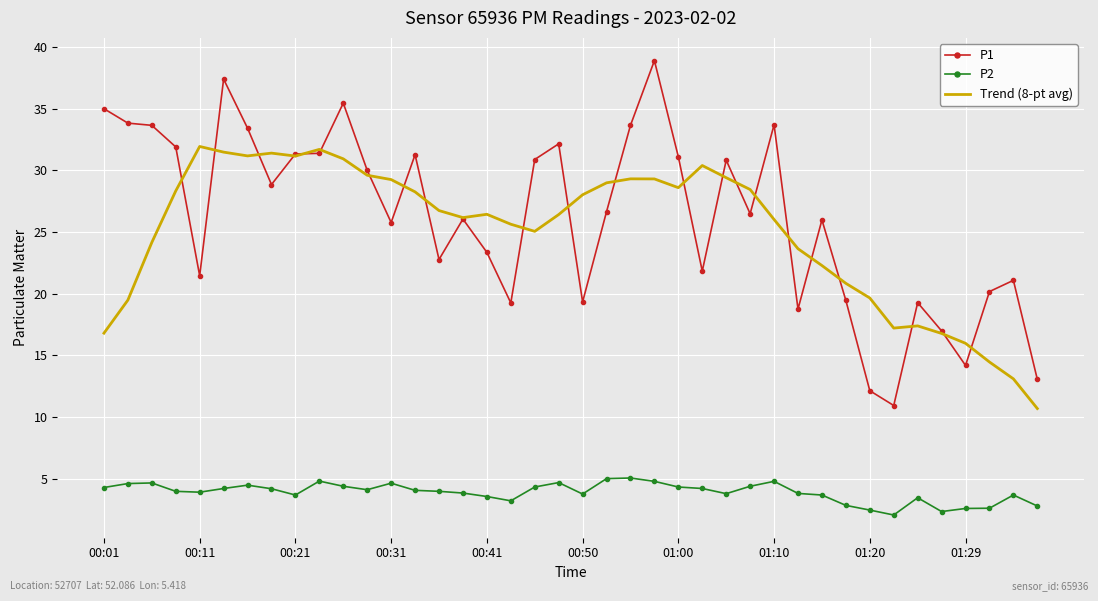

What is the sum of all P2 values?

155.7